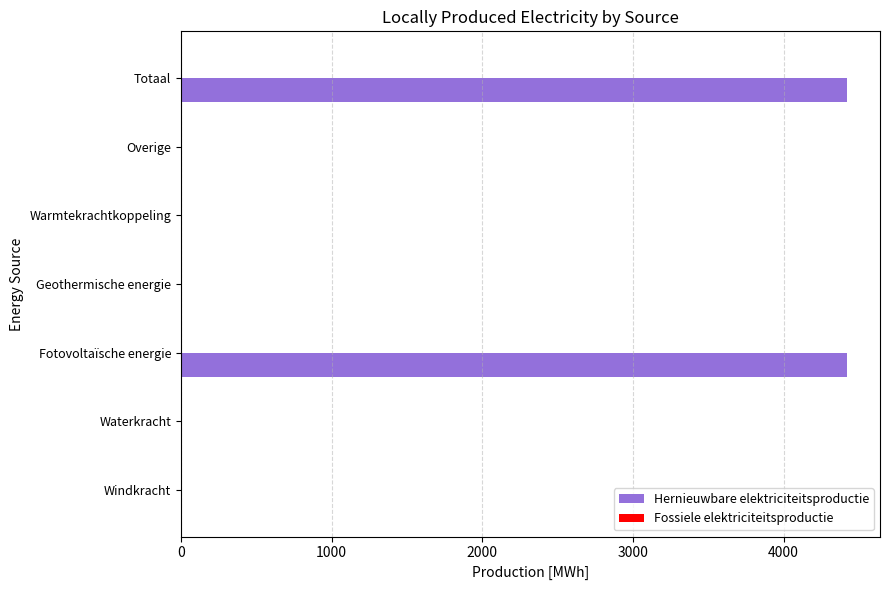

What is the sum of the values at Windkracht and Totaal?

4419.3